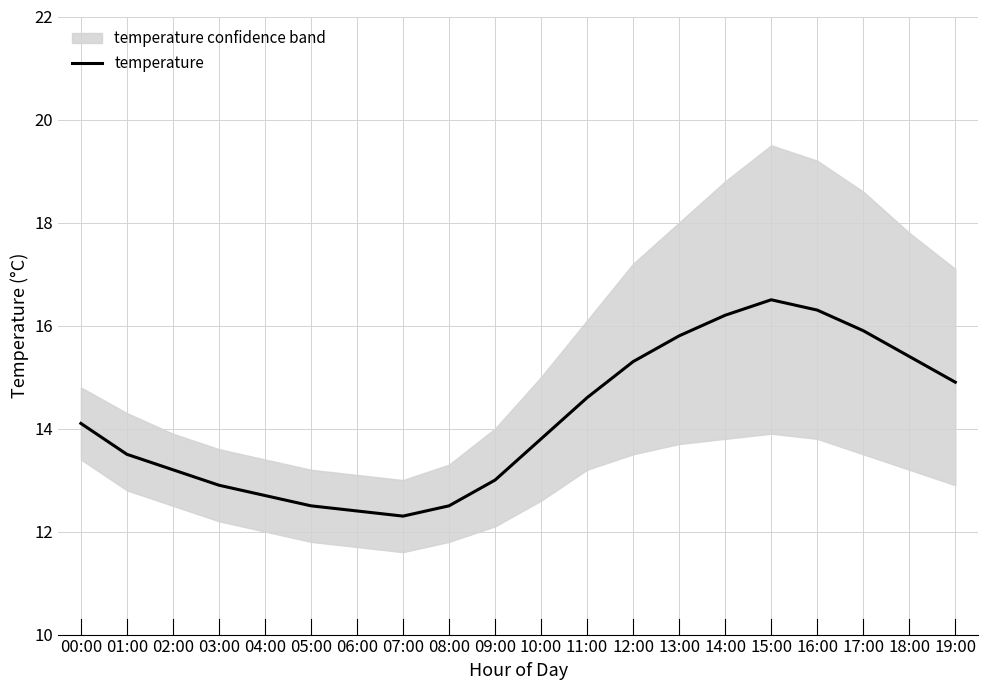

How many data points does each series have?

20